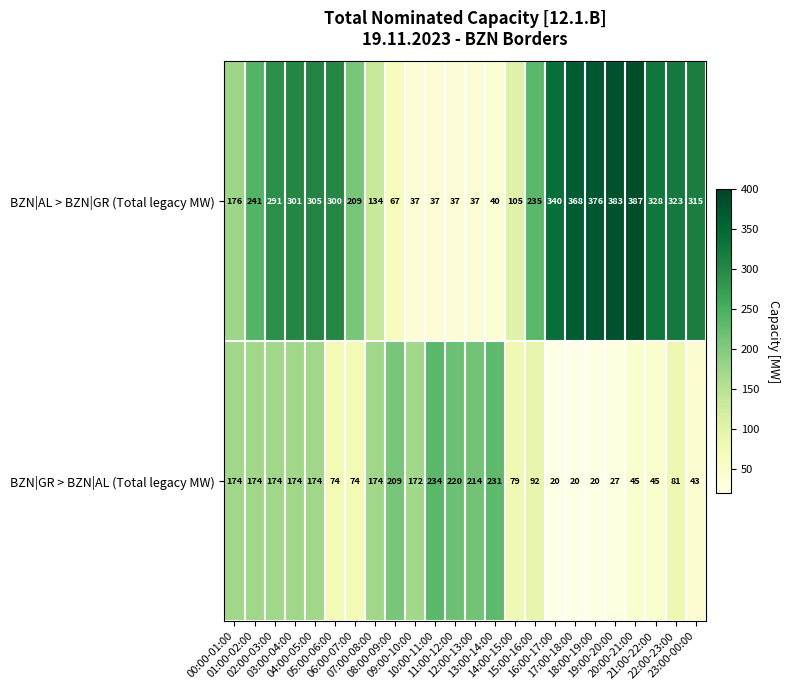

Which series has the largest total across all categories?

BZN|AL > BZN|GR (Total legacy MW)